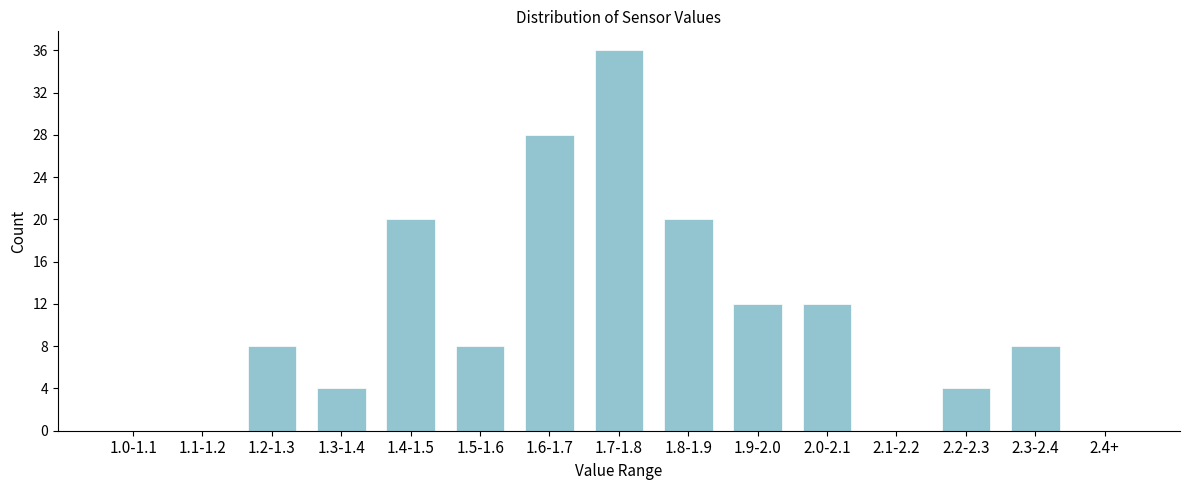

Reading right to left, extract all data points from this chart.

2.4+=0	2.3-2.4=8	2.2-2.3=4	2.1-2.2=0	2.0-2.1=12	1.9-2.0=12	1.8-1.9=20	1.7-1.8=36	1.6-1.7=28	1.5-1.6=8	1.4-1.5=20	1.3-1.4=4	1.2-1.3=8	1.1-1.2=0	1.0-1.1=0